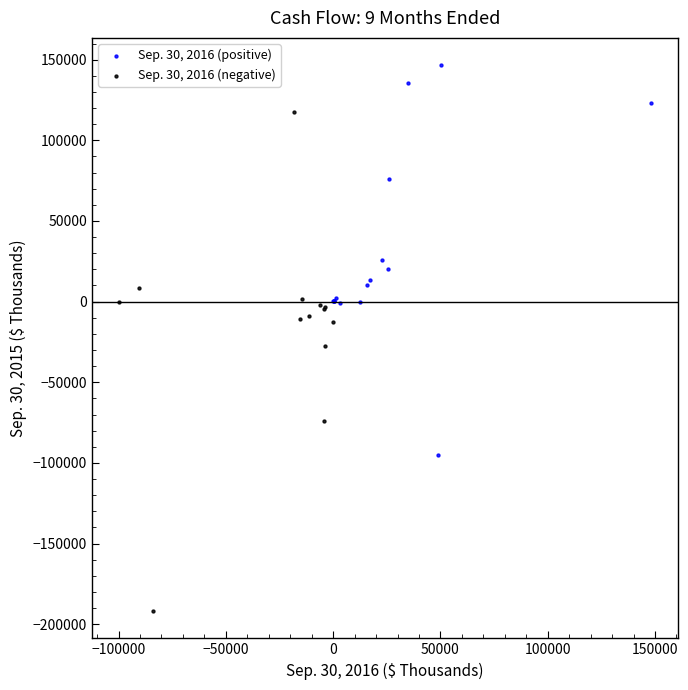

What are all the series names shown in the legend?

Sep. 30, 2016 (positive), Sep. 30, 2016 (negative)